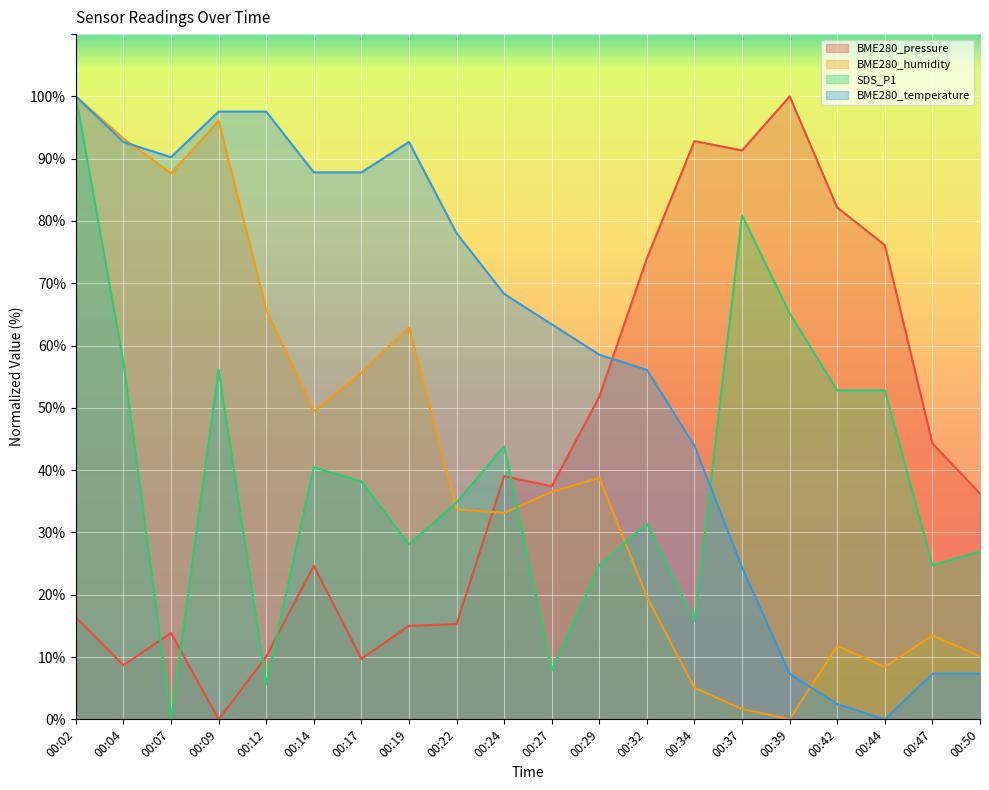

Is the value of BME280_humidity (line) at 00:12 greater than the value of BME280_pressure (line) at 00:04?

Yes